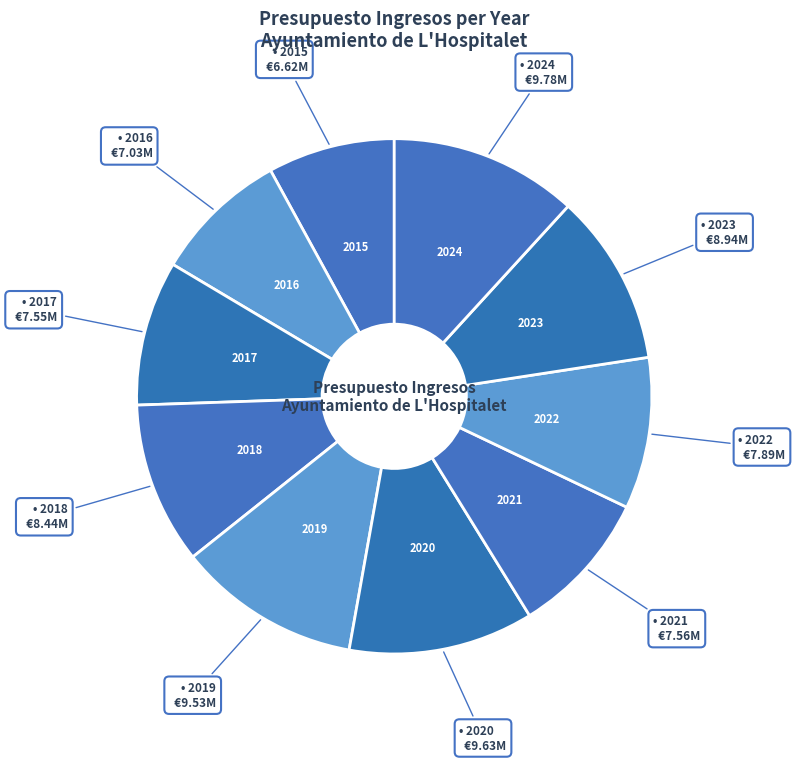

Approximately how many times larger is the value at 2021 compared to 2022?

1.0